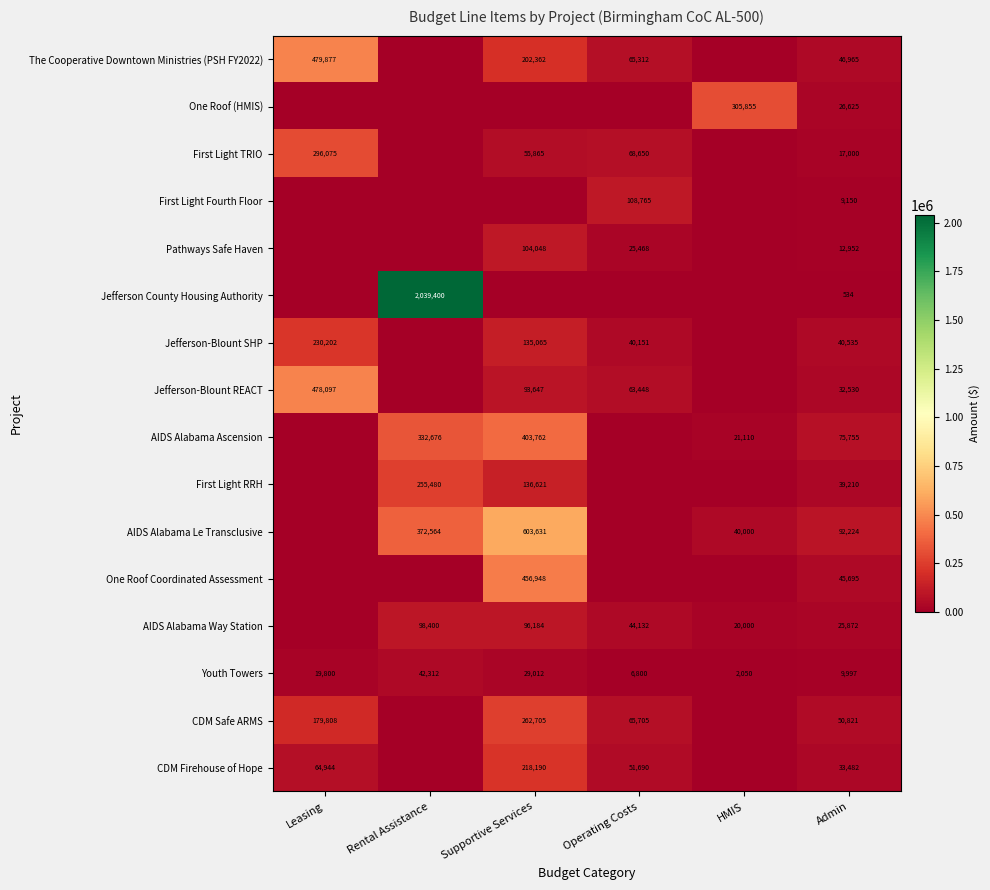

Is the value of Youth Towers at Admin greater than the value of AIDS Alabama Way Station at Rental Assistance?

No